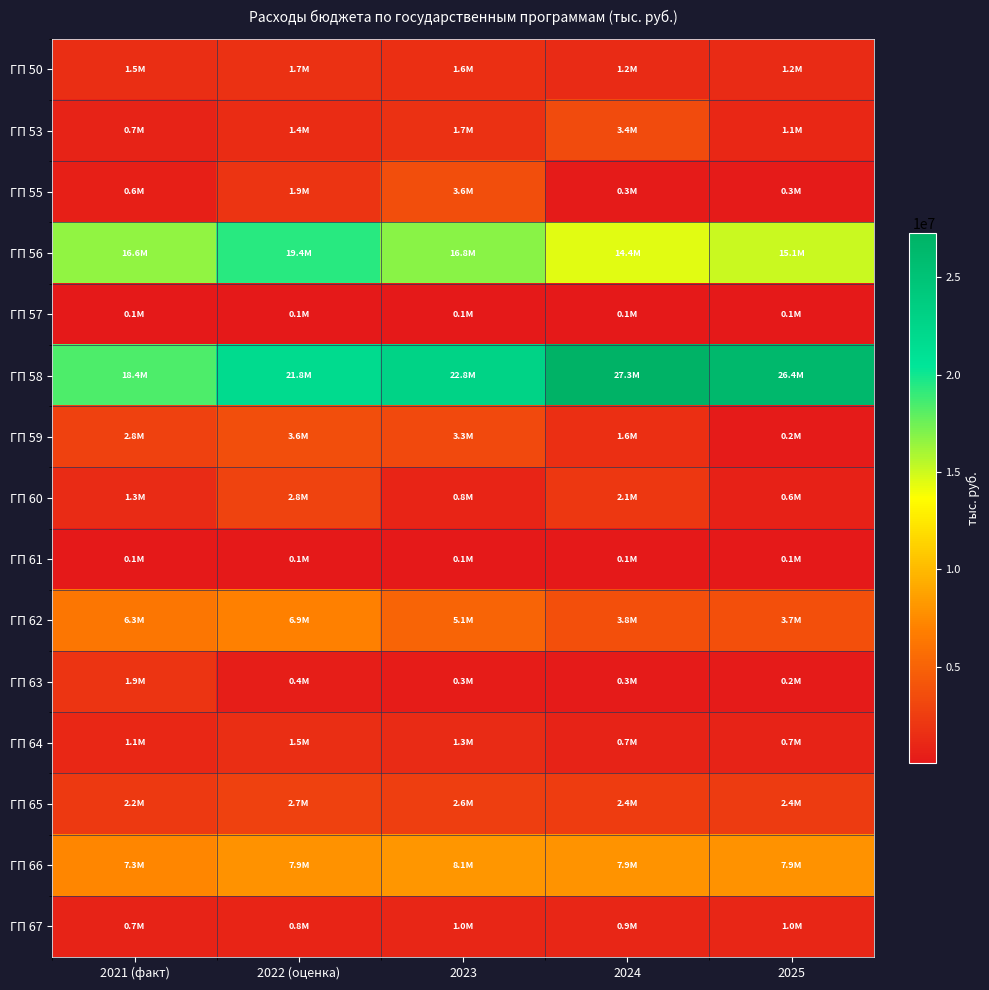

Which series has the largest total across all categories?

ГП 58